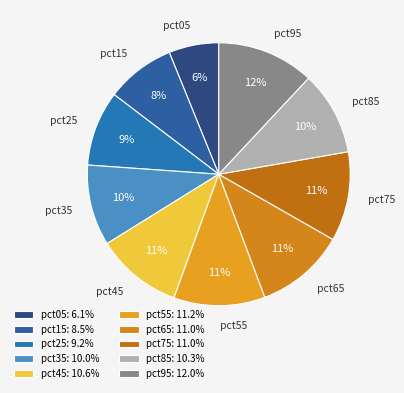

To the nearest percent, what is the average slice percentage?

10%